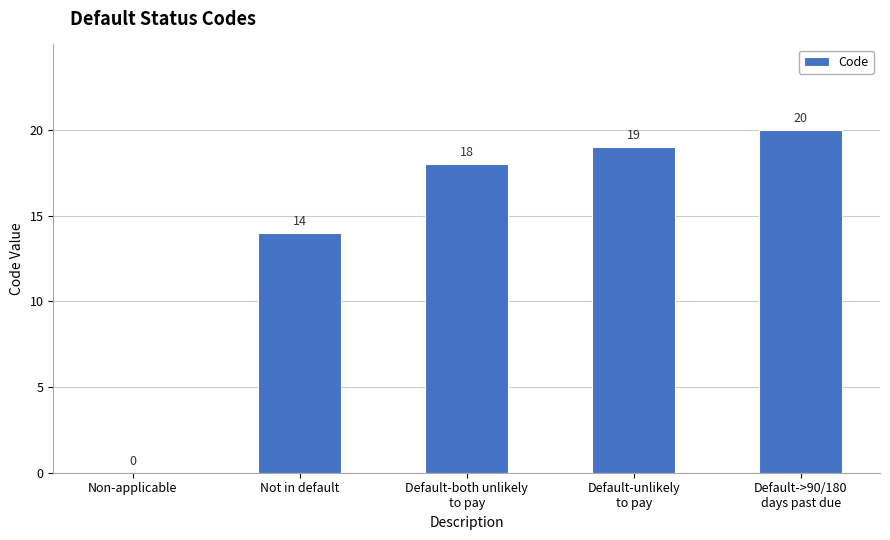

What is the maximum value shown in the chart?

20